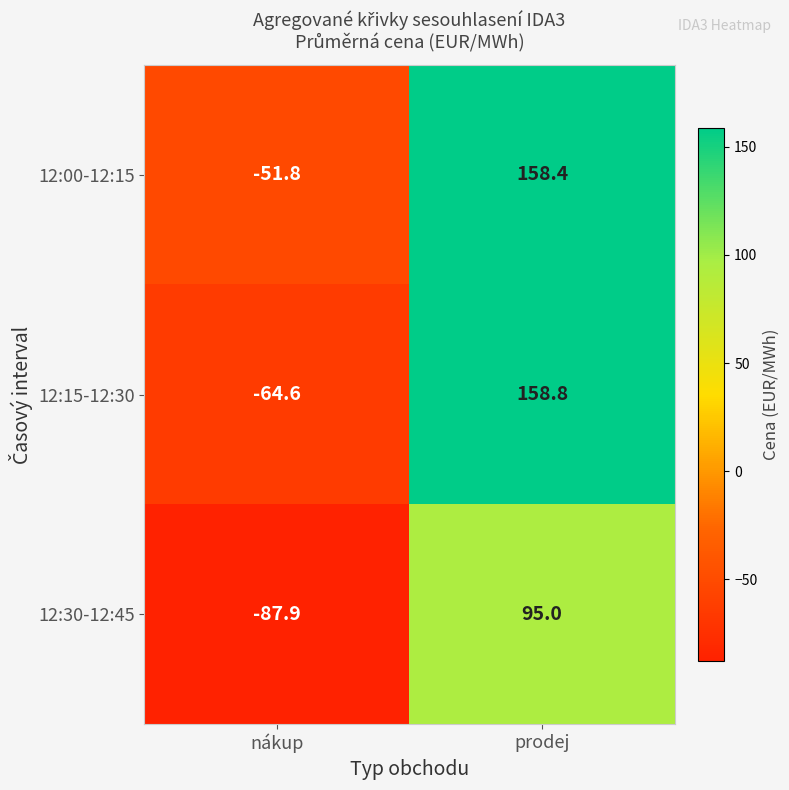

What is the sum of the 12:30-12:45 values at nákup and prodej?

7.1